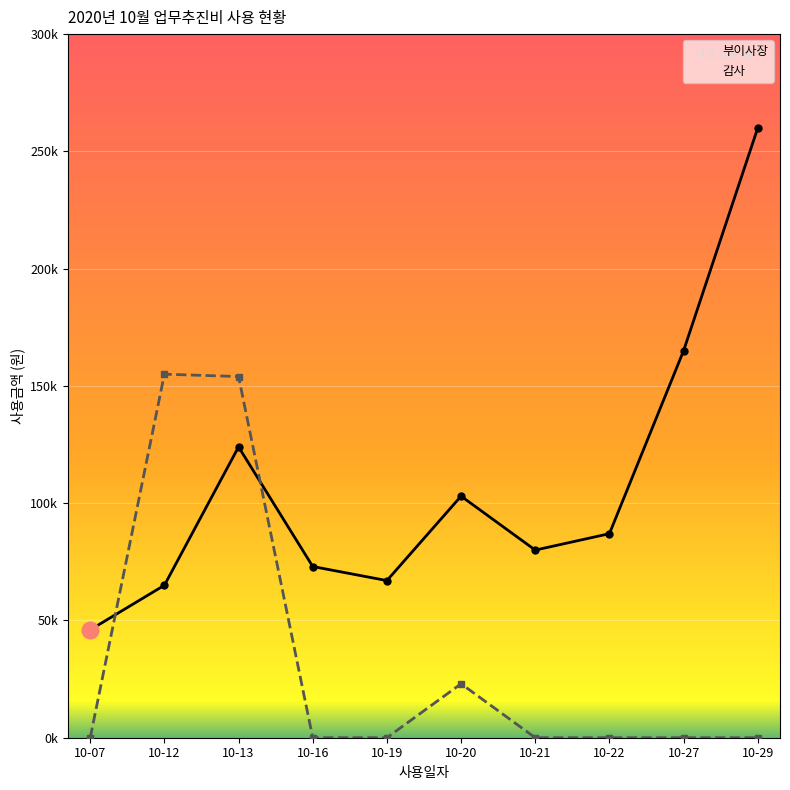

Which category has the highest value in the 감사 series?

10-12